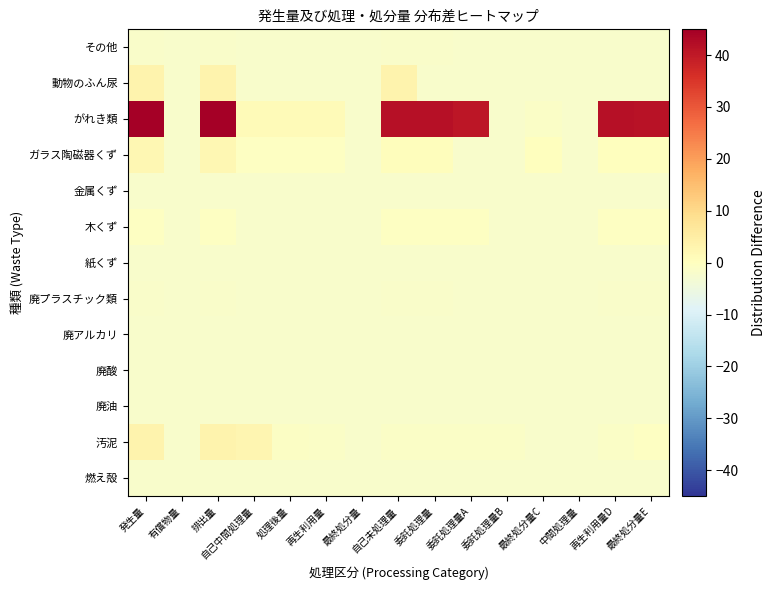

At which category is the sum across all series the highest?

発生量